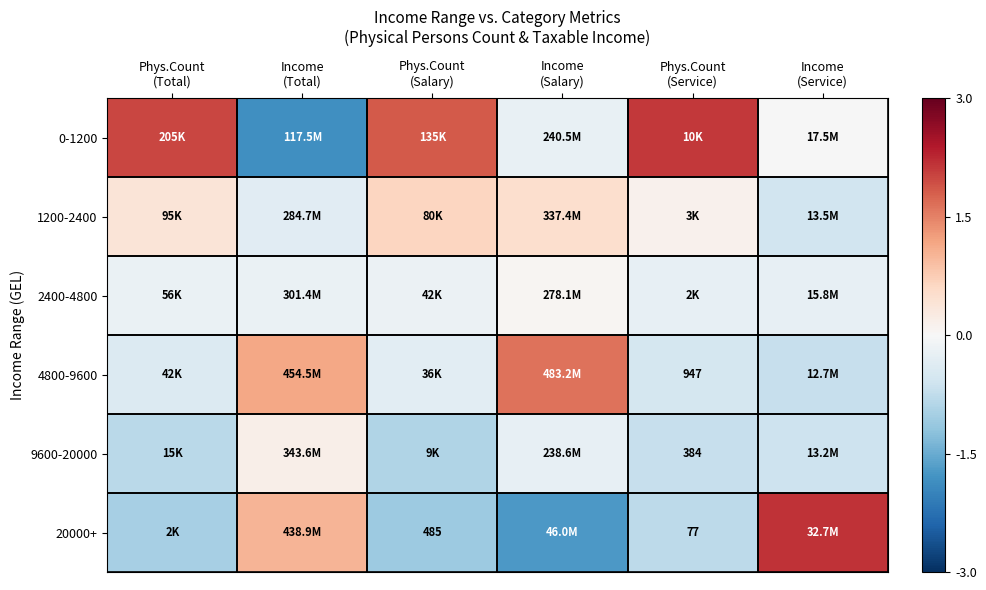

At which label does 9600-20000 reach its minimum?

Phys.Count (Salary)